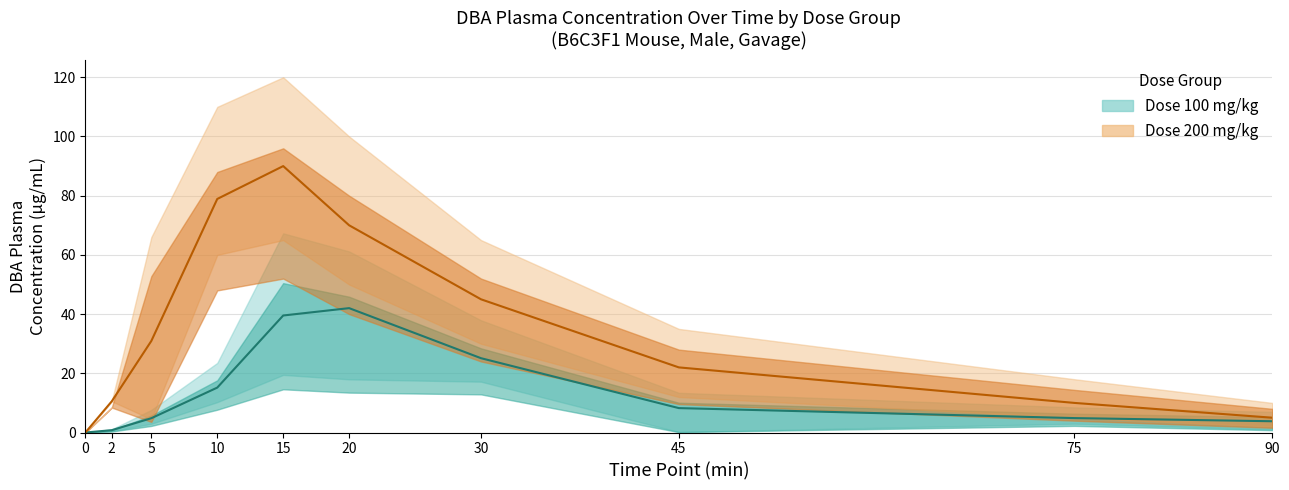

At which category is the sum across all series the highest?

15